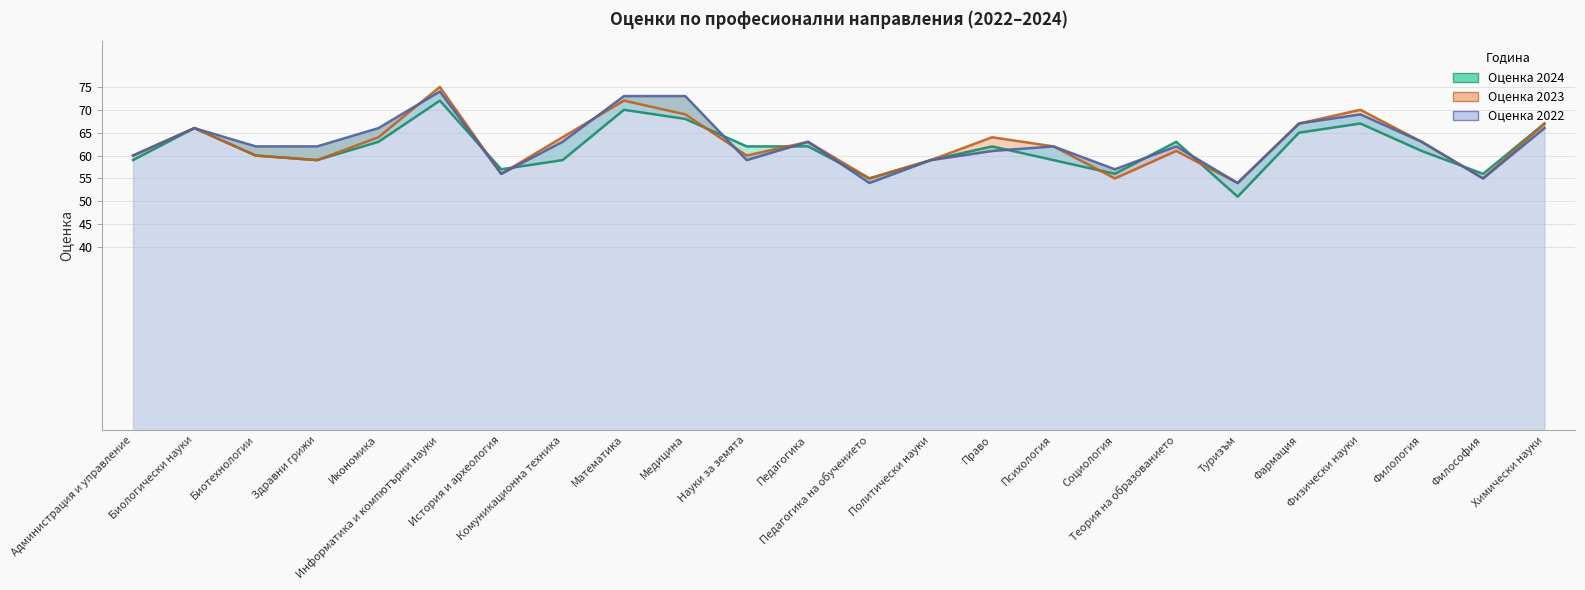

How many values in the Оценка 2022 series are below 62?

9